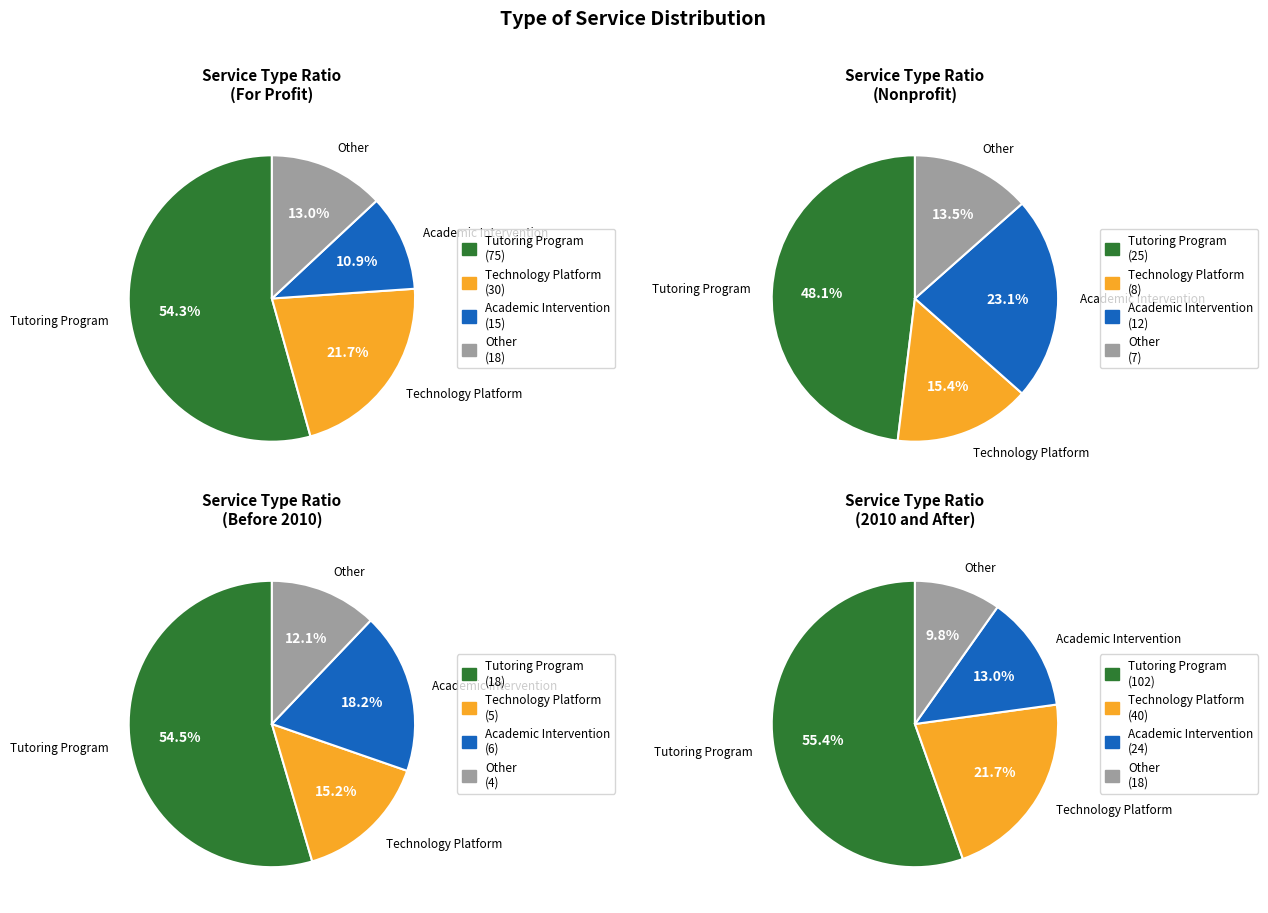

Combined, do Academic Intervention and Technology Platform account for over 50%?

No